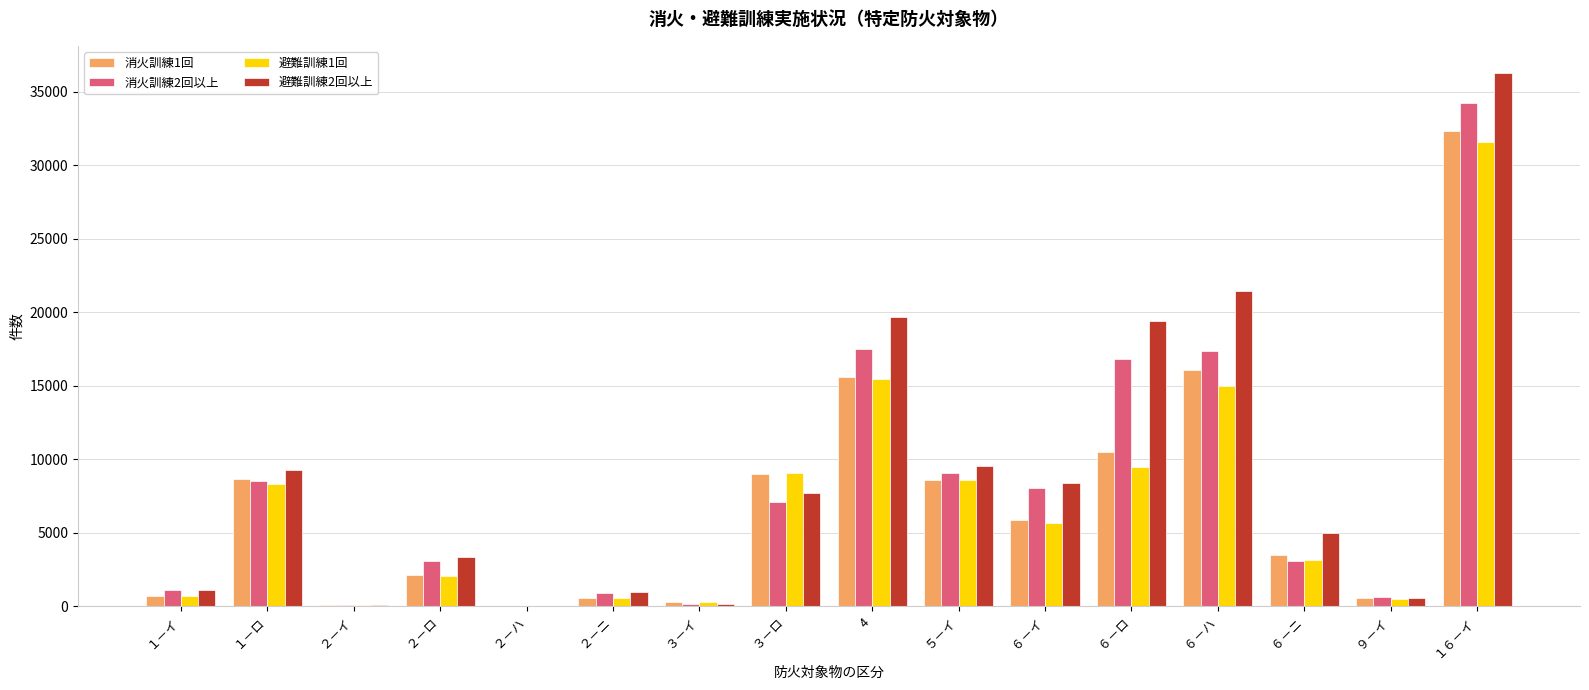

Which category has the highest value in the 消火訓練2回以上 series?

１６－イ